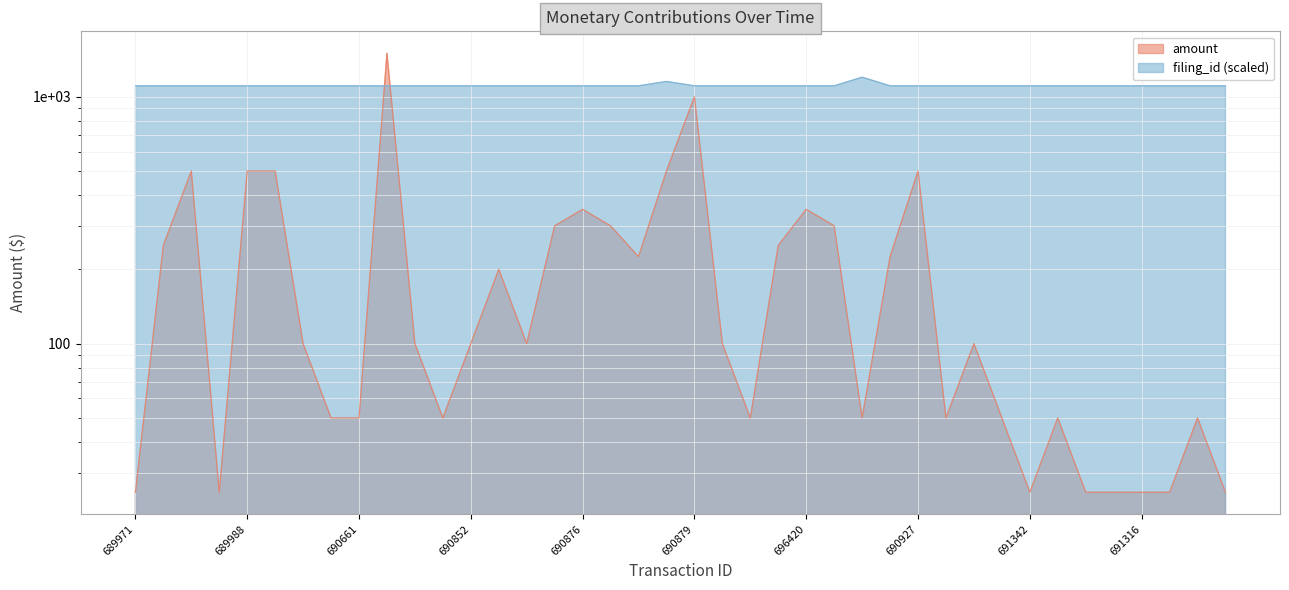

What is the spread (max minus min) of values at 690882?

1007.3